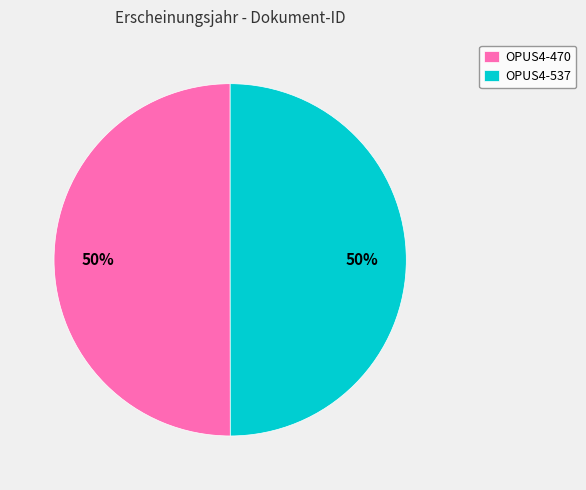

The OPUS4-537 slice represents 50% of the pie. True or false?

True